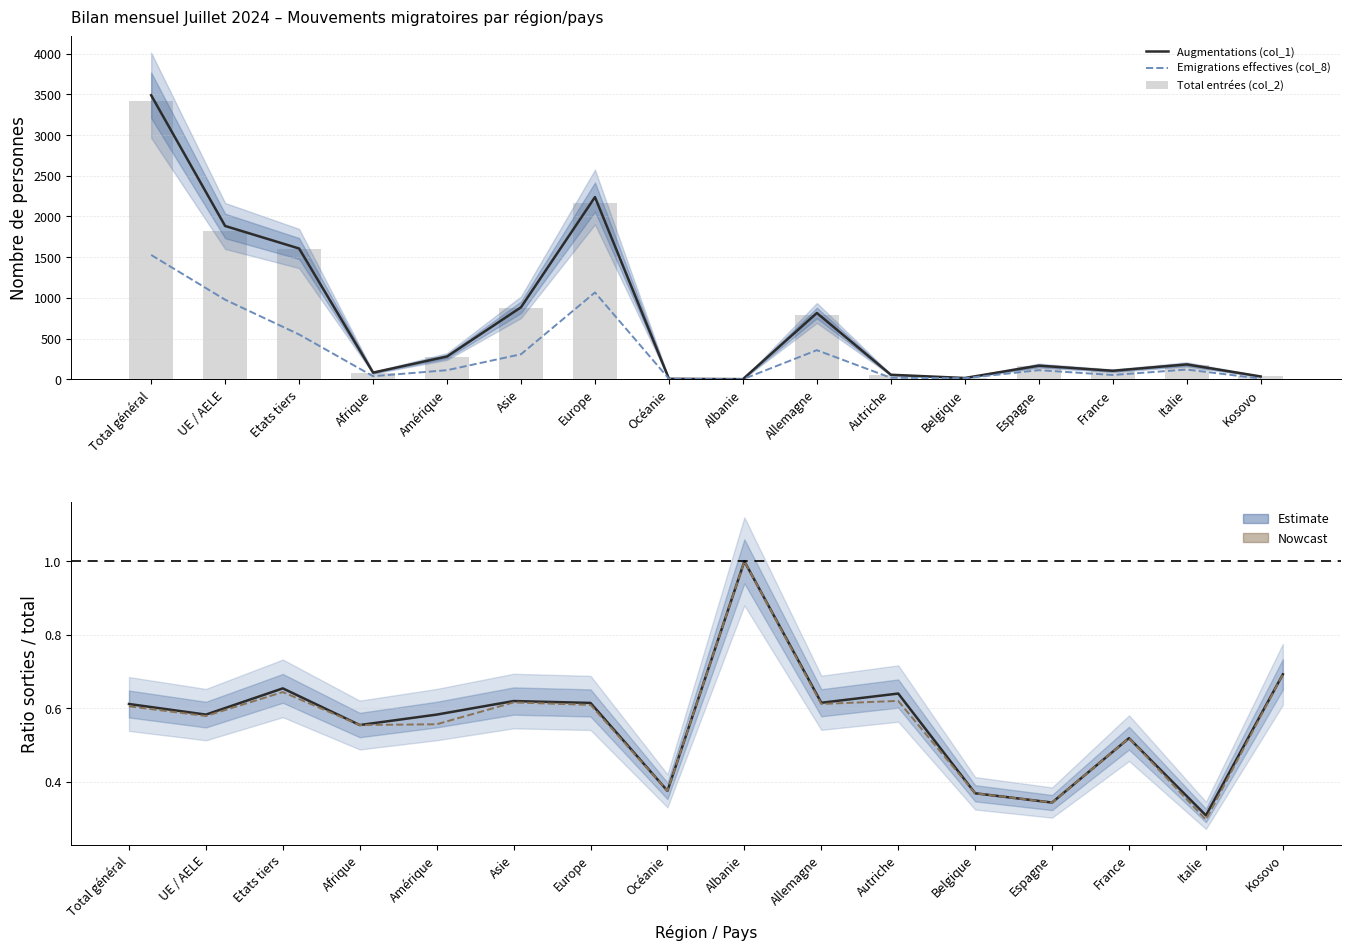

Read the Total autres sorties (col_11) value at Afrique.

0.6